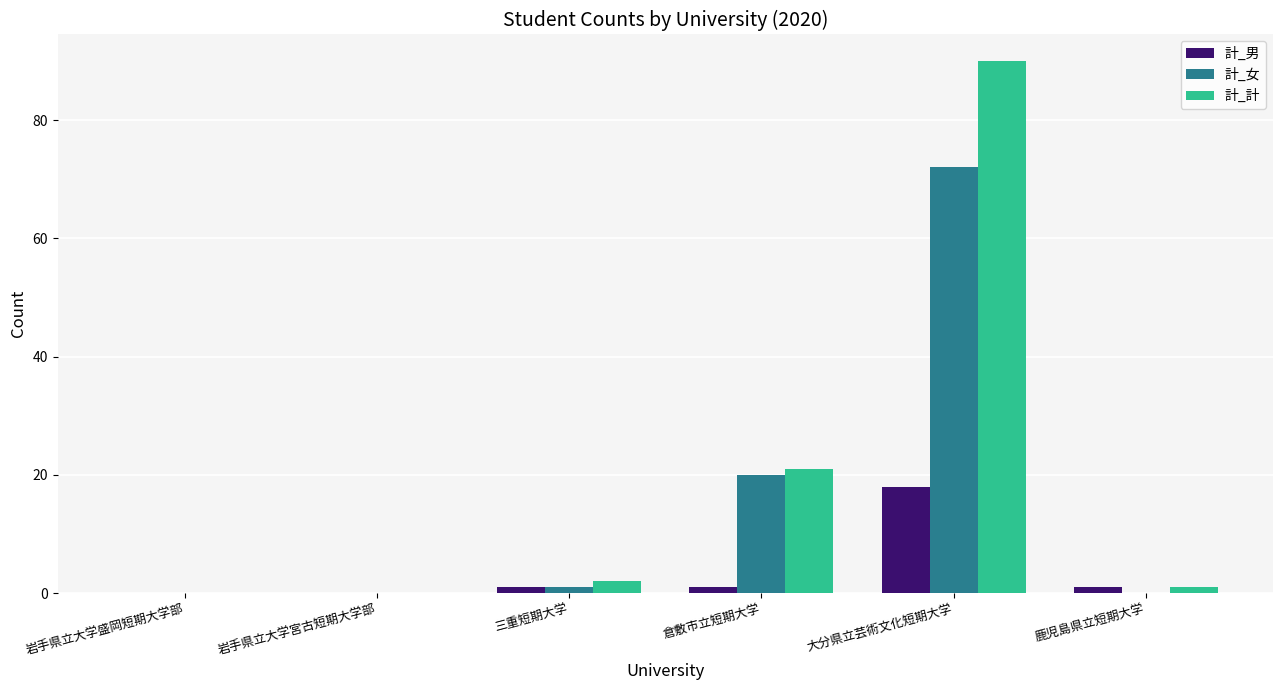

Which series has the largest total across all categories?

計_計